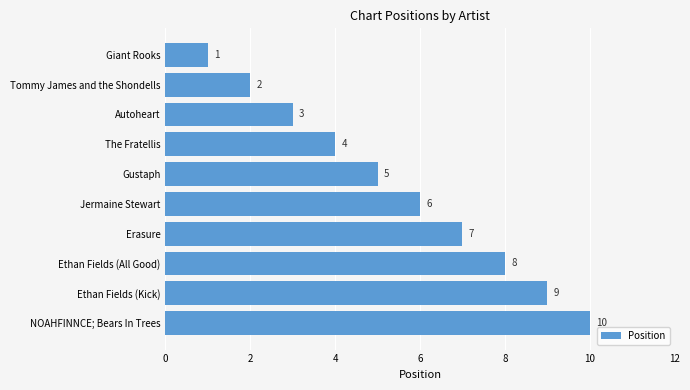

Between Jermaine Stewart and Erasure, which is larger?

Erasure